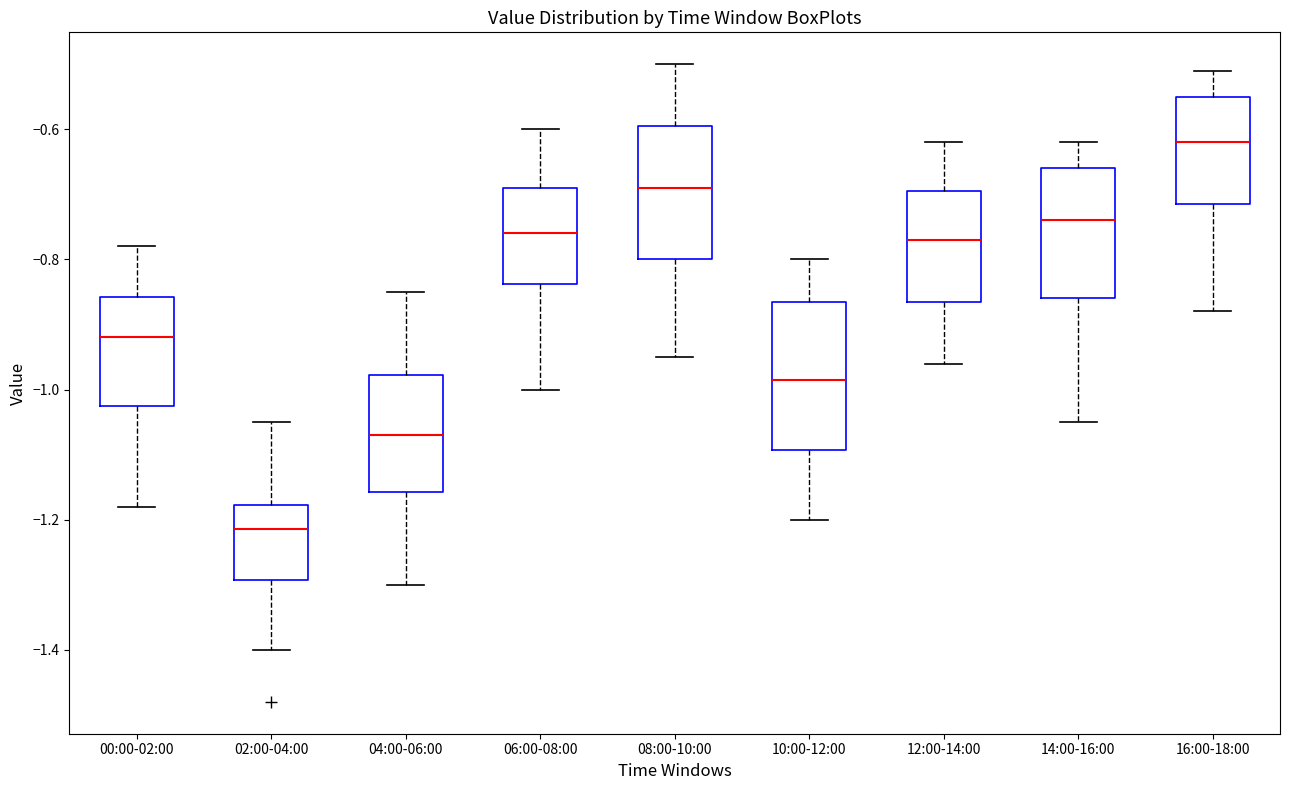

Which box has the lowest median line?

02:00-04:00